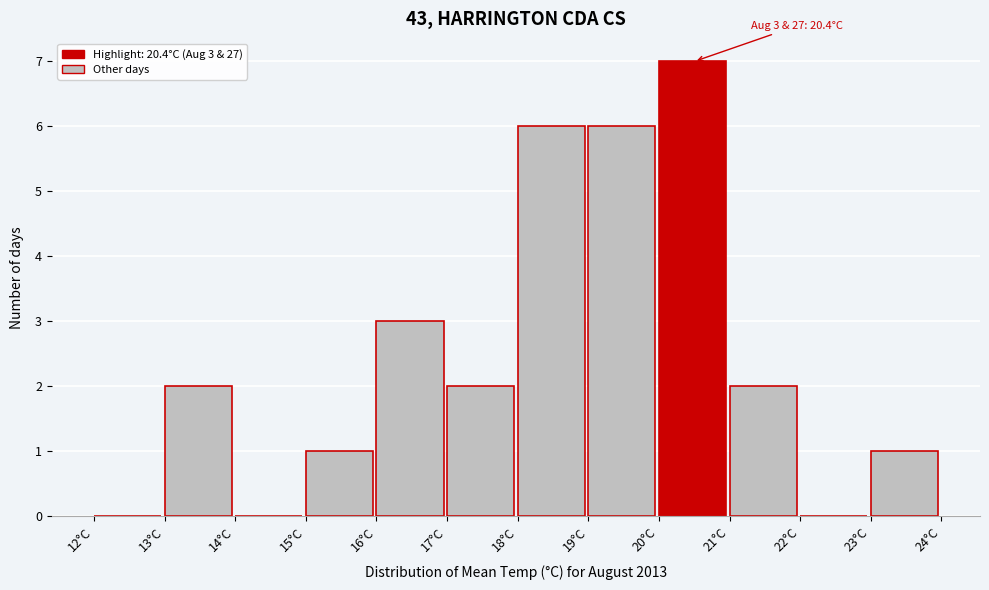

Over which range of the x-axis is the bar tallest?

20 to 21